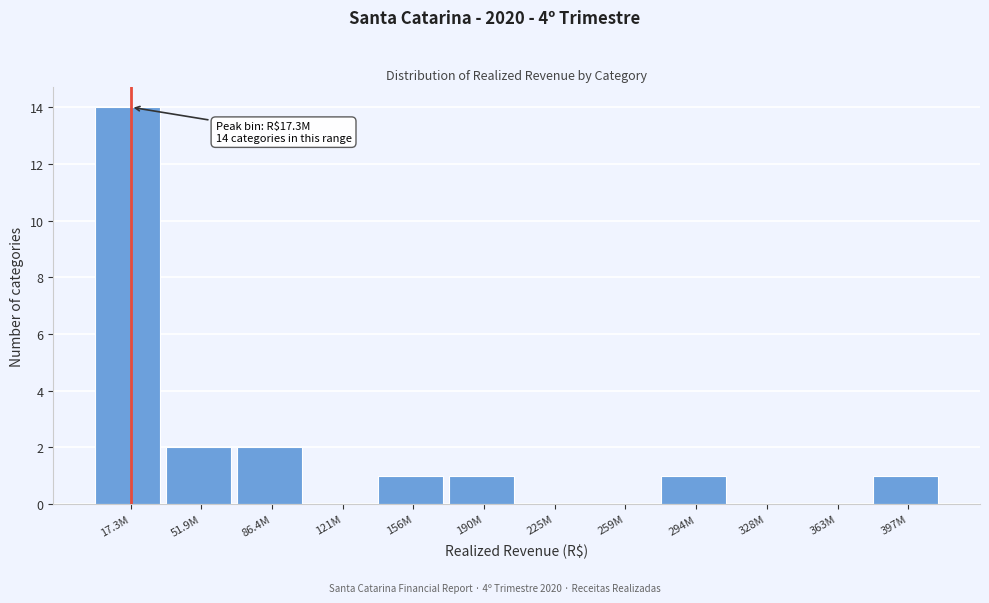

Reading right to left, extract all data points from this chart.

397M=1	363M=0	328M=0	294M=1	259M=0	225M=0	190M=1	156M=1	121M=0	86.4M=2	51.9M=2	17.3M=14